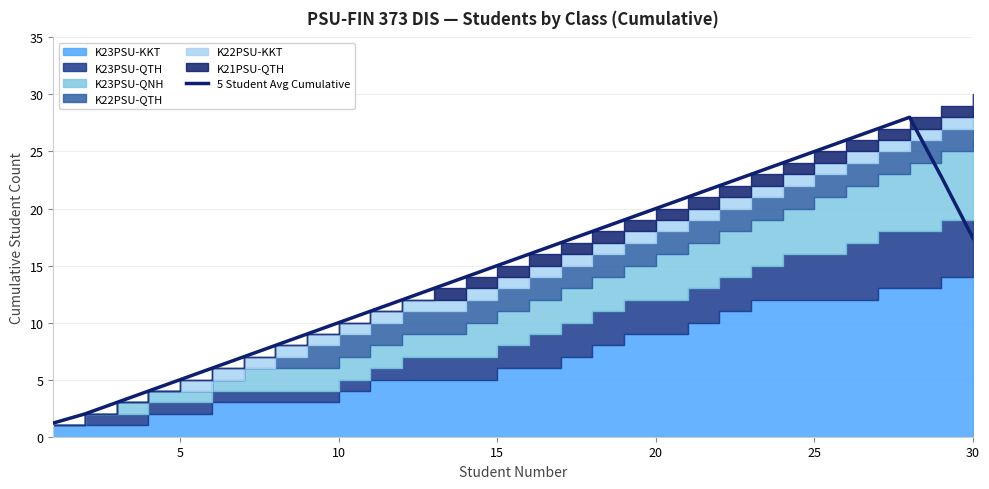

What is the maximum value for 5 Student Avg Cumulative?

28.0